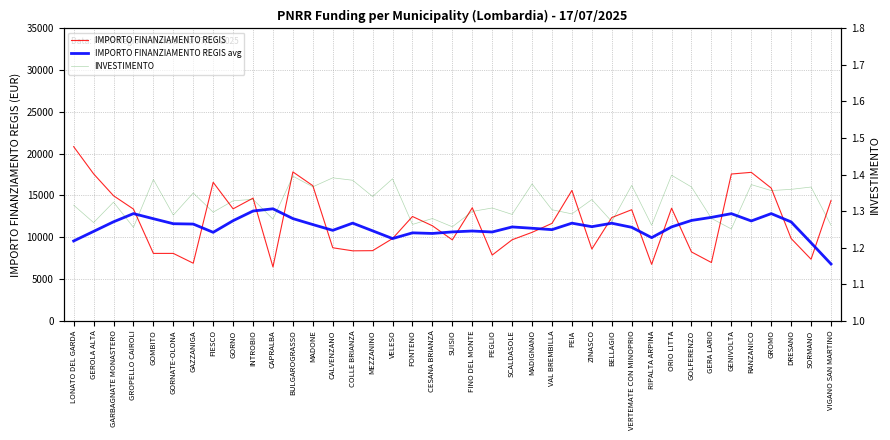

The value of IMPORTO FINANZIAMENTO REGIS at GORNO is 13385.4. True or false?

True